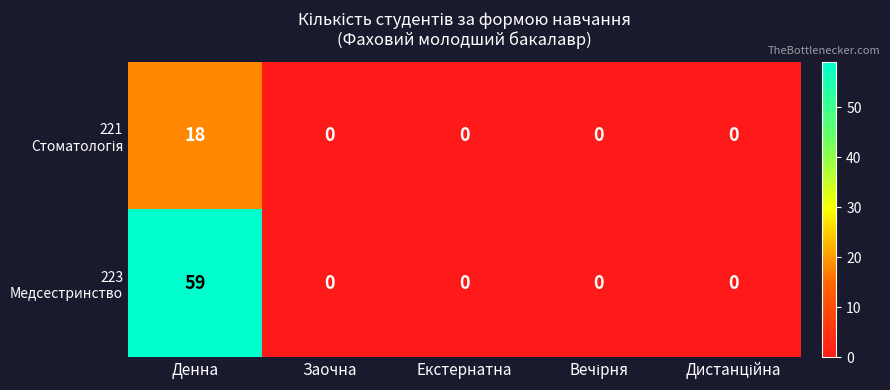

At which category is the sum across all series the highest?

Денна